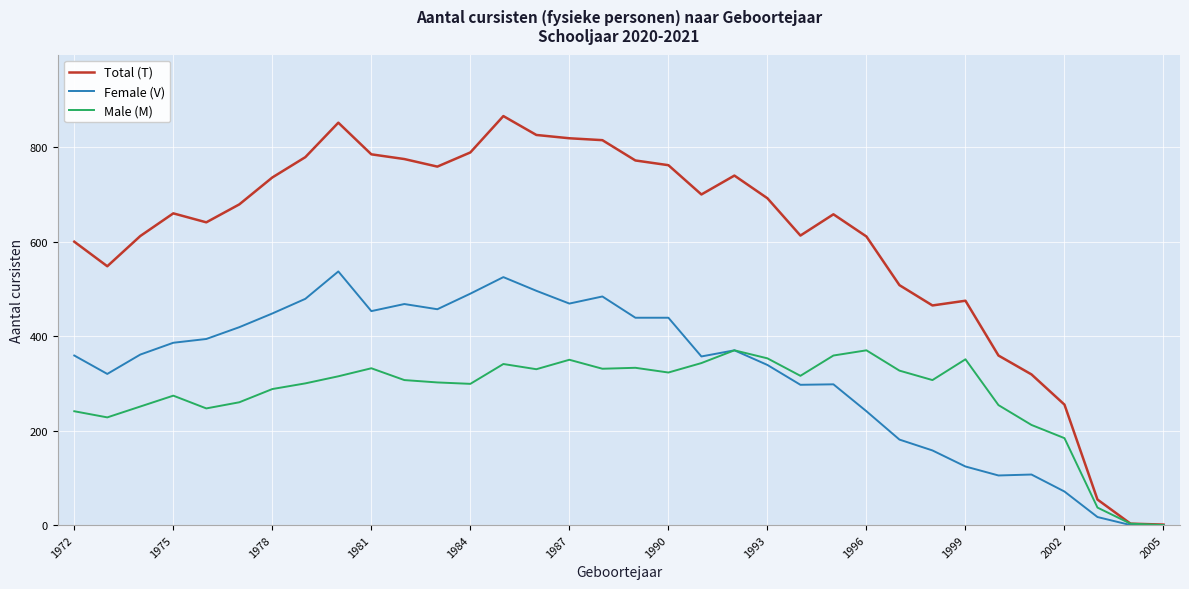

How many values in the Male (M) series are below 307?

16